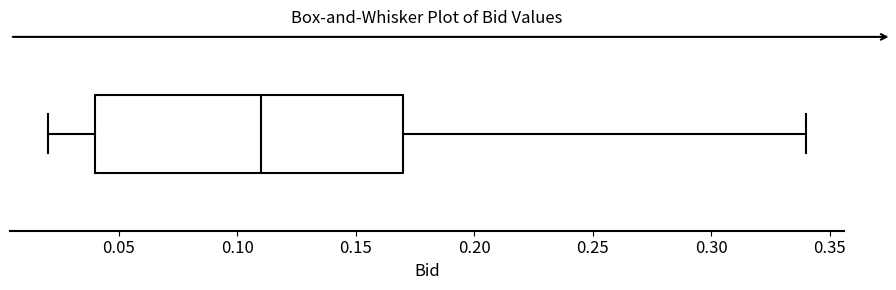

Transcribe this box plot: give where the median line is, the range the box spans, and where the two whiskers end, as read against the x-axis. The values are not printed on the chart, so give them approximately, as read against the axis.

median 0.11, box 0.04 to 0.17, whiskers 0.02 to 0.34